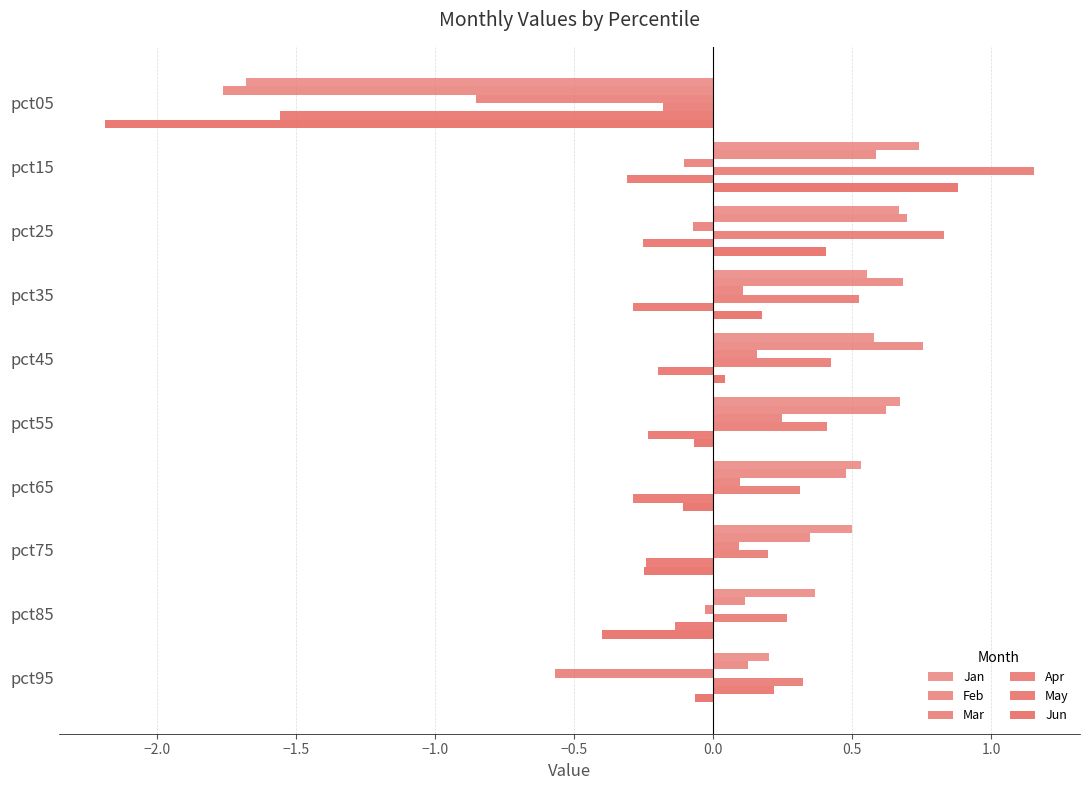

At how many categories does at least one series exceed -1?

10